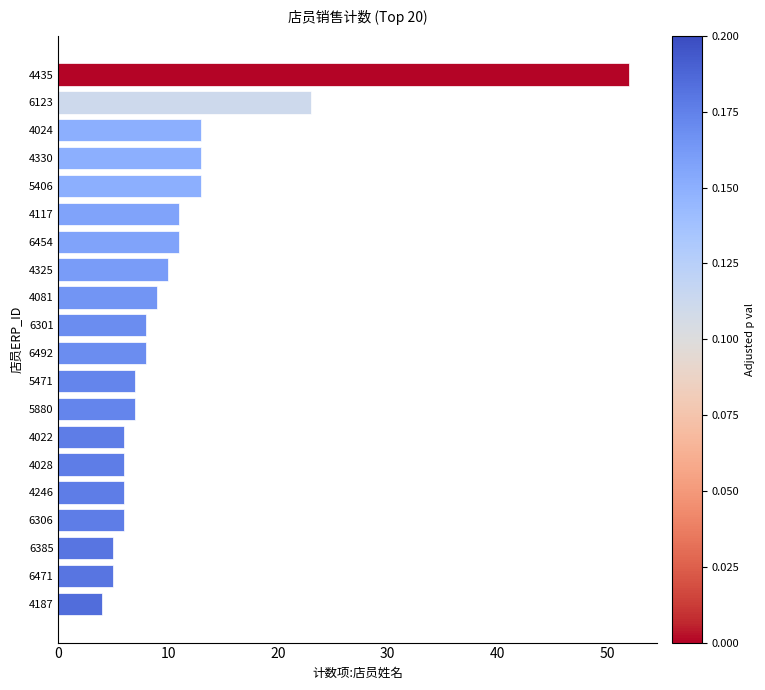

What position from the bottom is 6306?

4